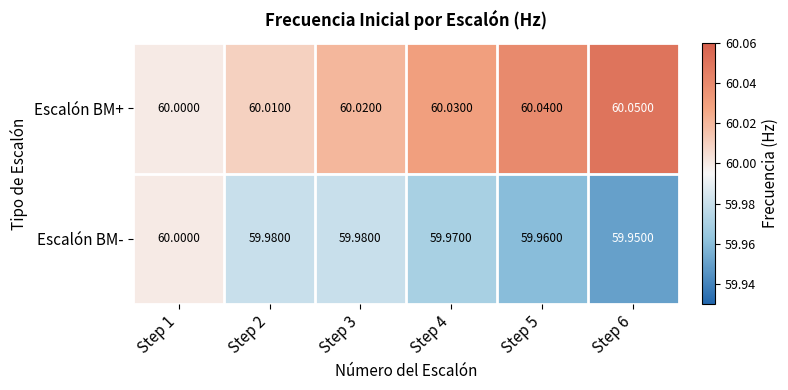

At Step 3, list the series in order from largest to smallest.

Escalón BM+, Escalón BM-